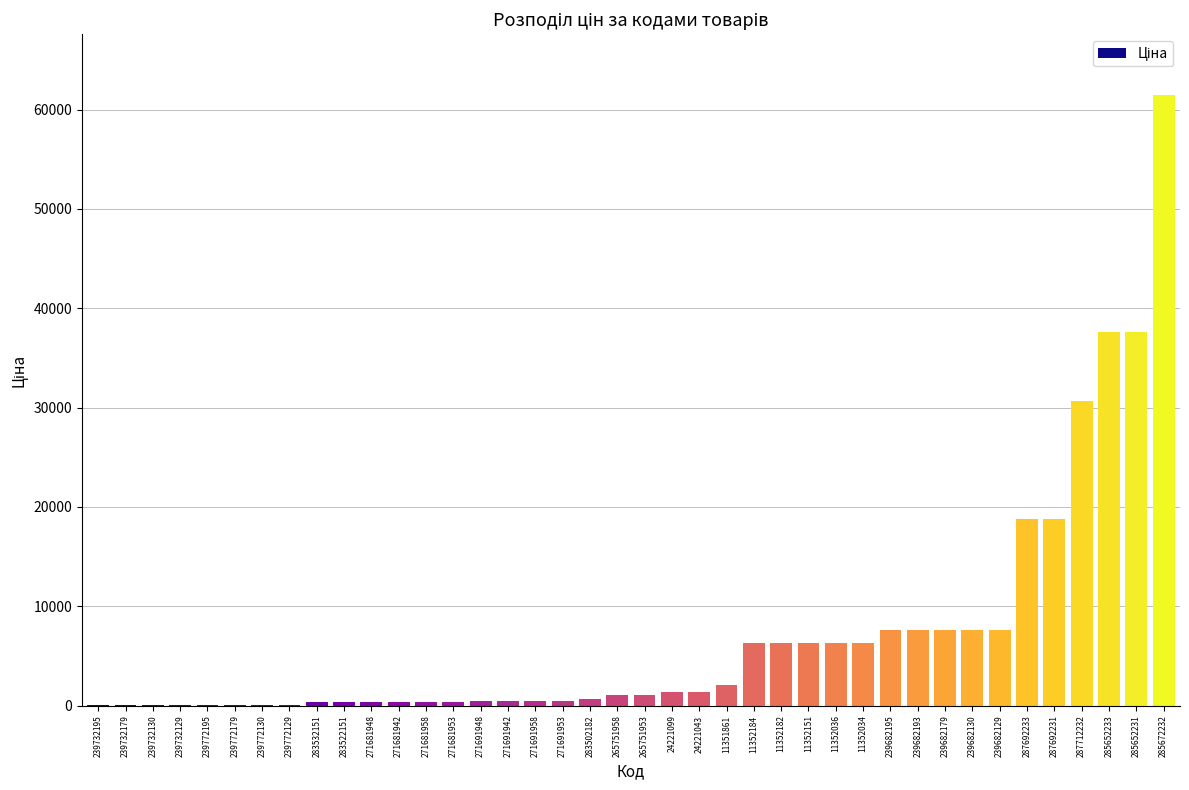

Which category has the highest value across all series?

285672232